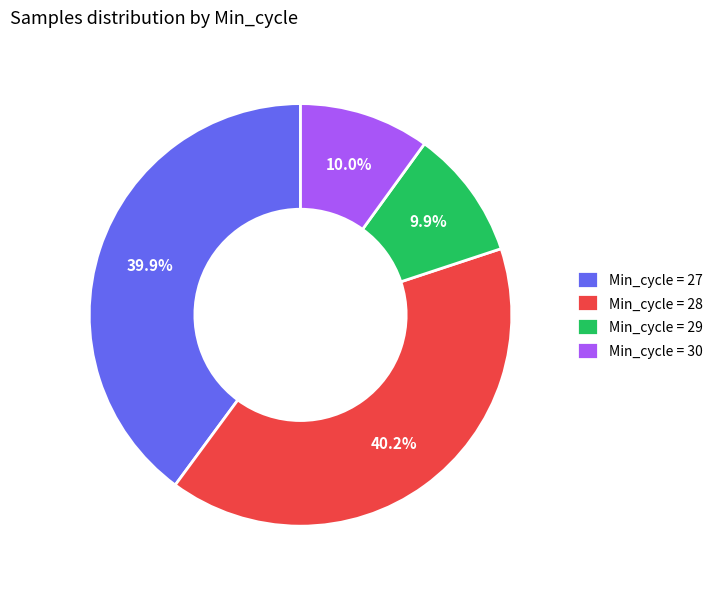

Does any single category account for the majority?

No